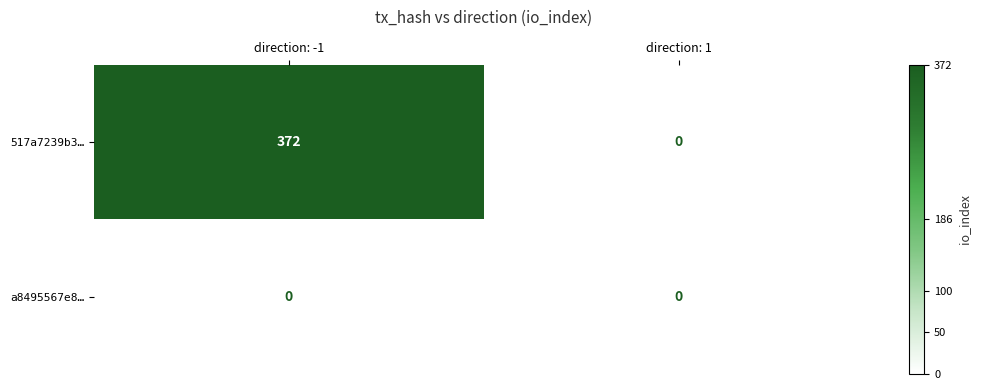

Reading right to left, extract all data points from this chart.

517a7239b3…: direction: 1=0	direction: -1=372
a8495567e8…: direction: 1=0	direction: -1=0